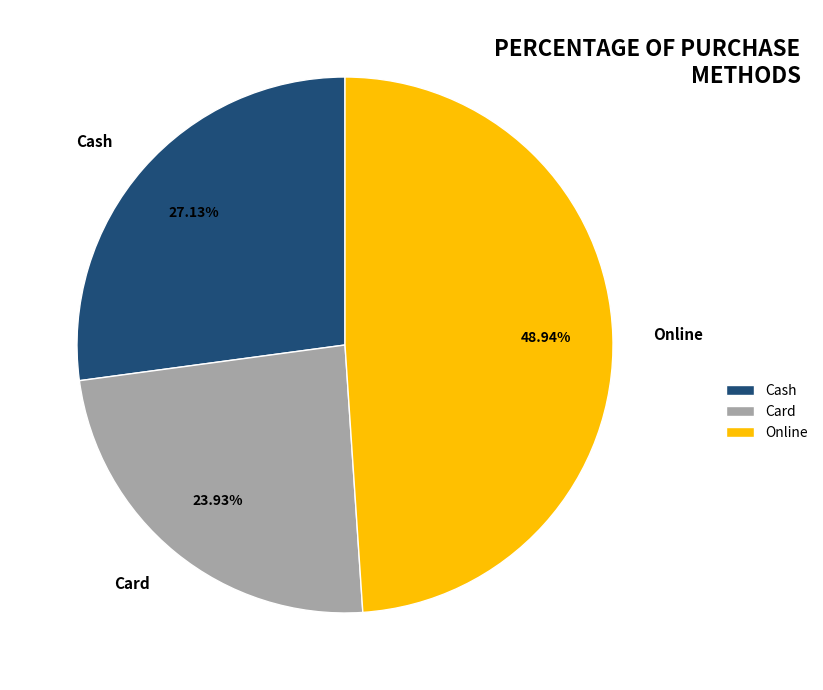

What percentage is the Card slice, to the nearest percent?

24%